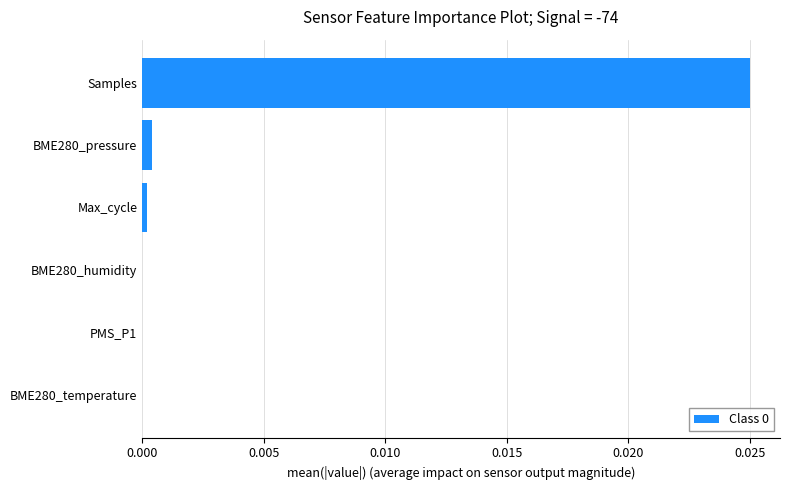

Are the bars horizontal?

Yes